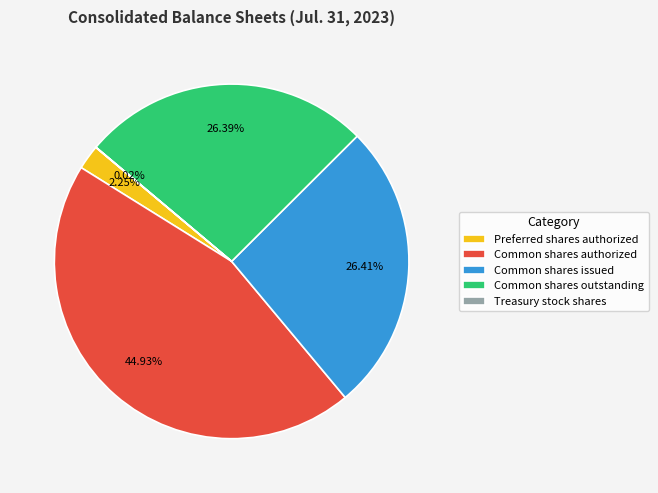

Is Preferred shares authorized the majority of the pie?

No